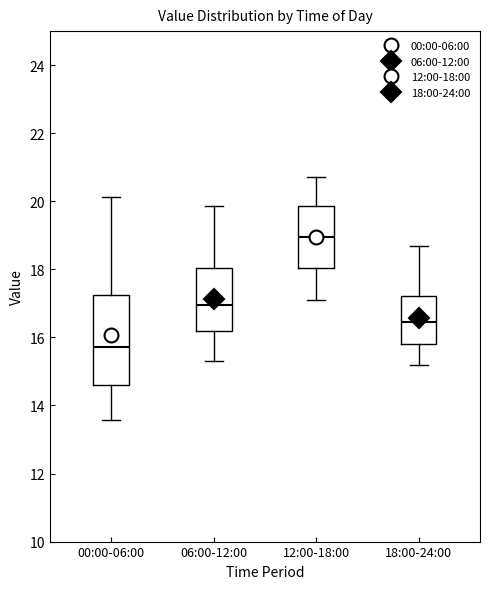

Reading left to right, transcribe this box plot: for each box, give where its median line is, the range the box spans, and where its two whiskers end, as read against the y-axis. The values are not printed on the chart, so give them approximately, as read against the axis.

00:00-06:00: median 15.8, box 14.6 to 17.2, whiskers 13.6 to 20.2
06:00-12:00: median 17.0, box 16.2 to 18.0, whiskers 15.4 to 19.8
12:00-18:00: median 19.0, box 18.0 to 19.8, whiskers 17.2 to 20.8
18:00-24:00: median 16.4, box 15.8 to 17.2, whiskers 15.2 to 18.8